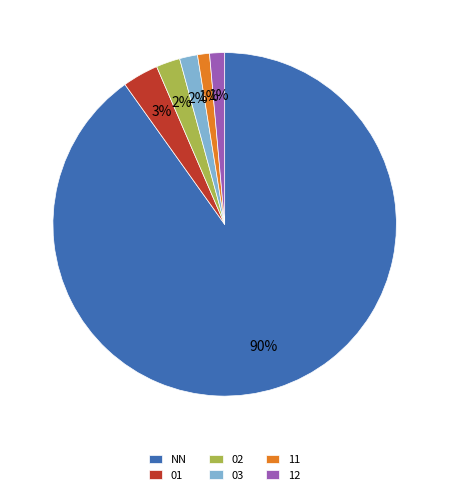

How many segments does this pie chart have?

6